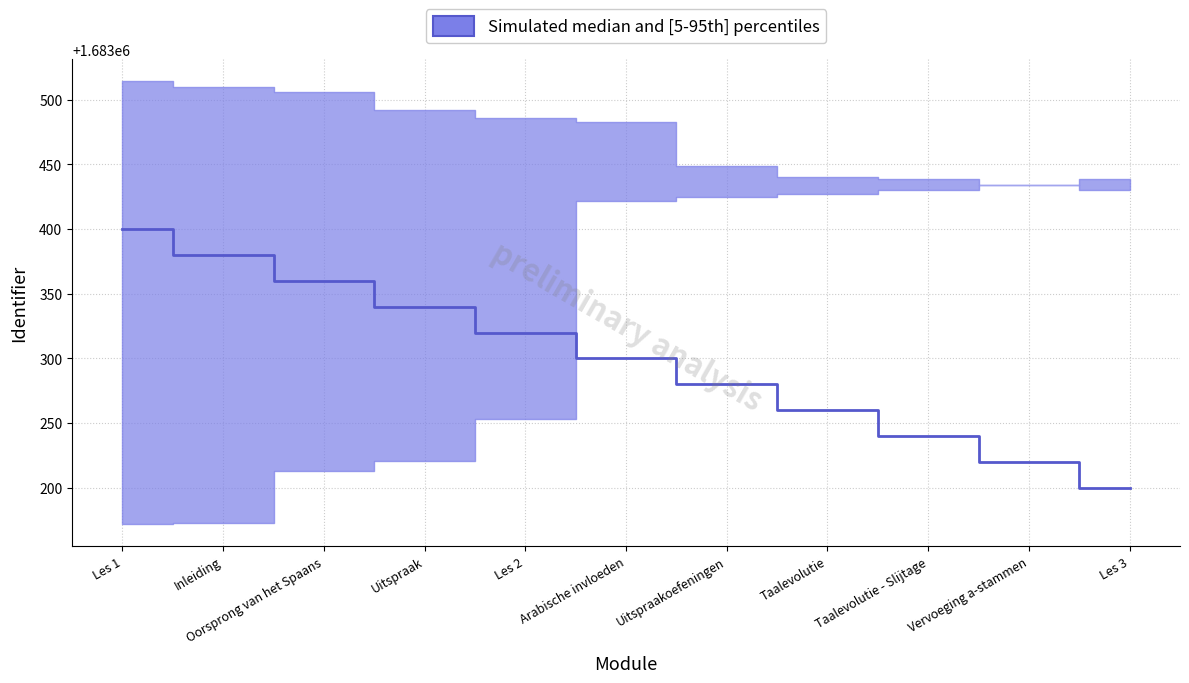

At which label is upper closest to 1683472?

Arabische invloeden